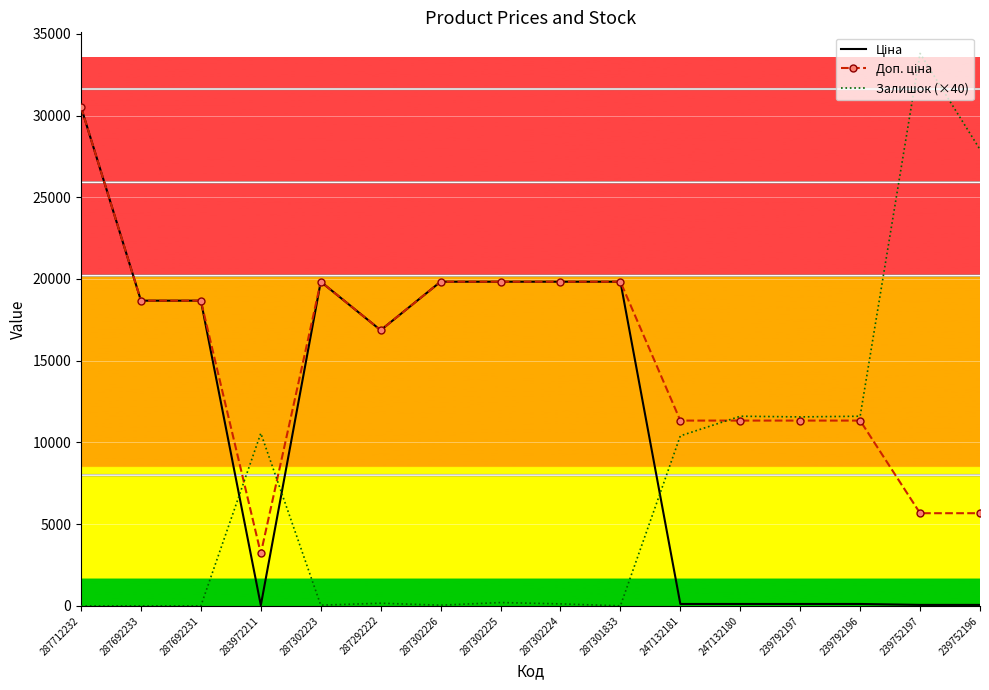

Which series has the largest range (max minus min)?

Залишок (×40)